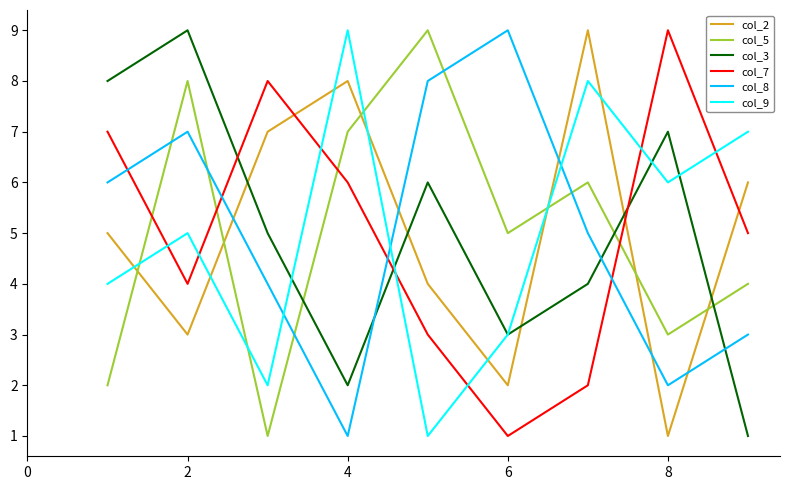

What is the lowest value of the col_2 series?

1